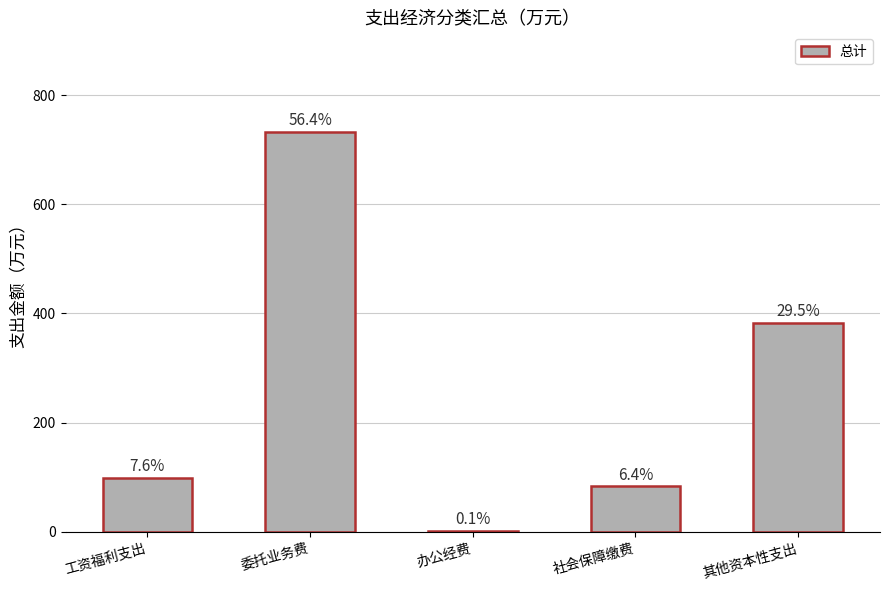

What is the minimum value shown in the chart?

1.5